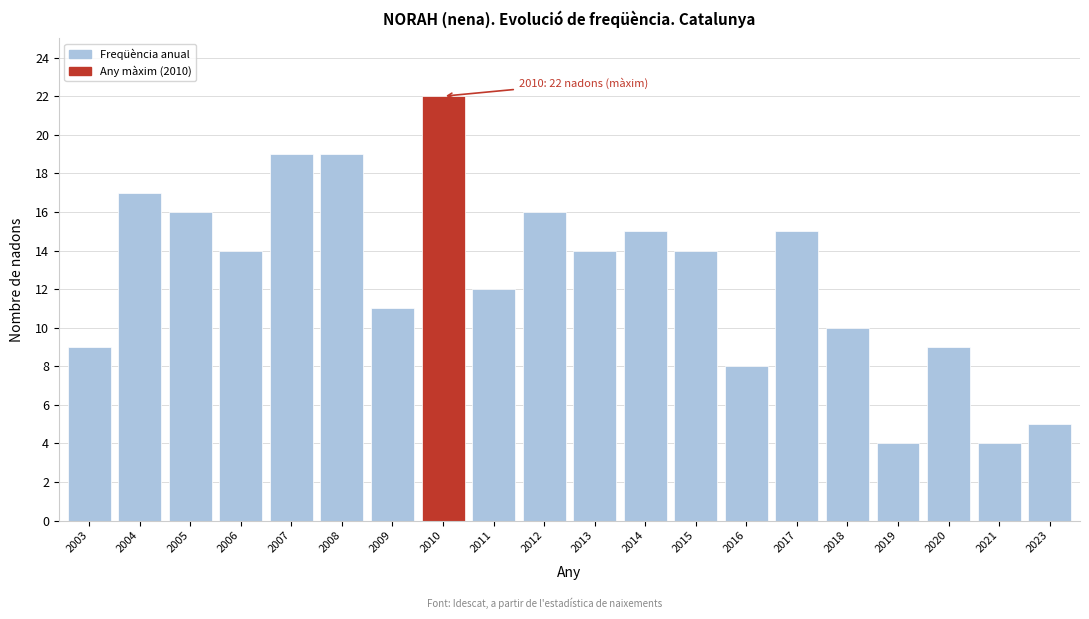

Reading right to left, list all the values displayed in this chart.

5	4	9	4	10	15	8	14	15	14	16	12	22	11	19	19	14	16	17	9